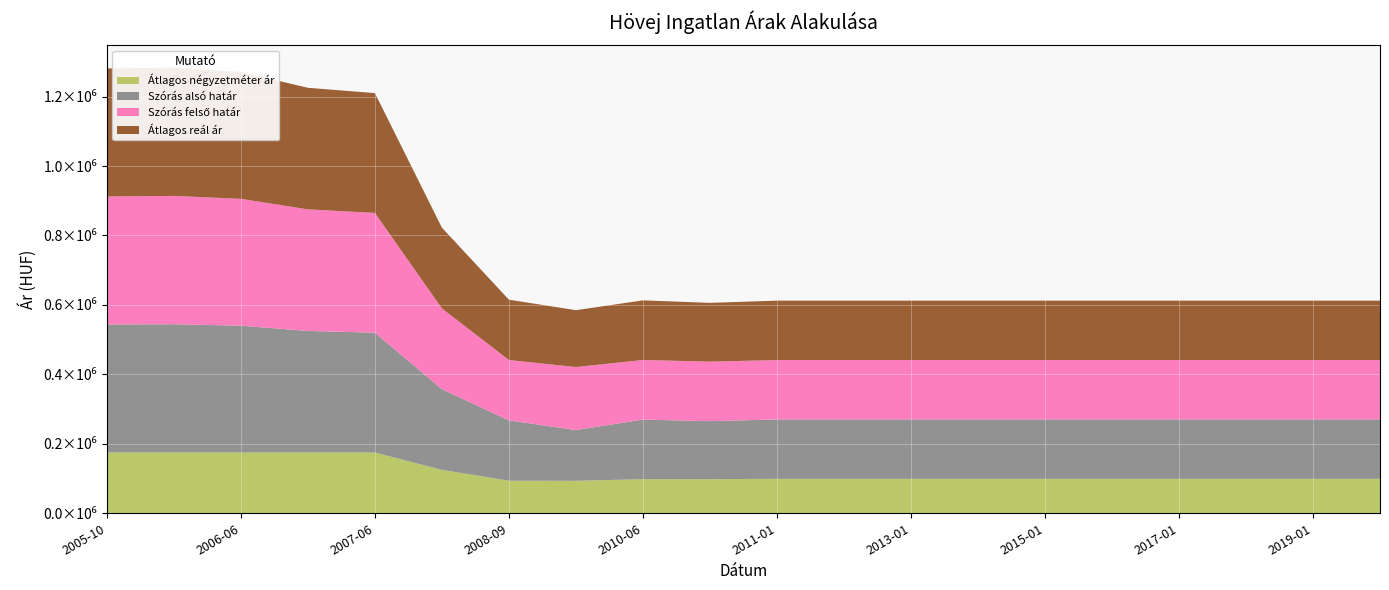

Reading left to right, transcribe all the data shown in this chart.

Átlagos négyzetméter ár: 175000	175000	175000	175000	175000	125000	93776	93519	98204	98204	99230	99230	99230	99230	99230	99230	99230	99230	99230	99230
Szórás alsó határ: 368696	369465	365275	350115	345002	232471	173763	146154	171652	167090	171034	171034	171034	171034	171034	171034	171034	171034	171034	171034
Szórás felső határ: 368696	369465	365275	350115	345002	232471	173763	181432	171652	171440	171034	171034	171034	171034	171034	171034	171034	171034	171034	171034
Átlagos reál ár: 368696	369465	365275	350115	345002	232471	173763	163793	171652	169265	171034	171034	171034	171034	171034	171034	171034	171034	171034	171034